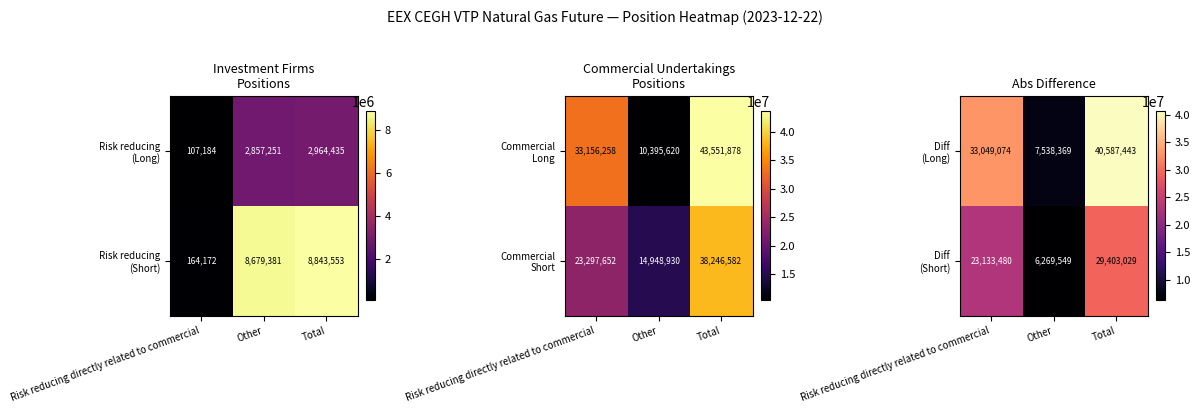

What is the maximum value for Diff (Short)?

29403029